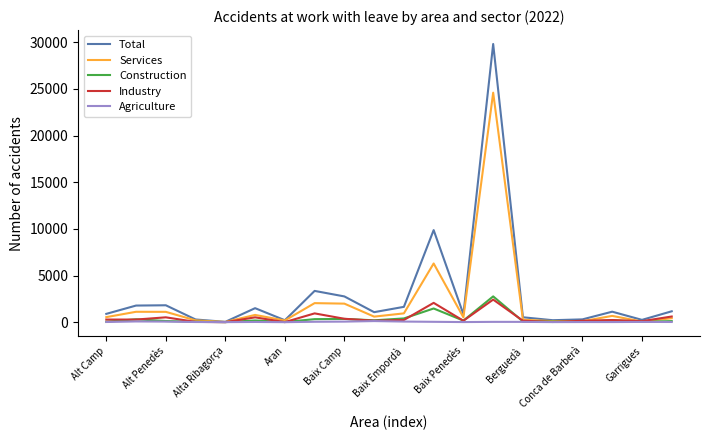

Which series has the widest spread of values?

Total